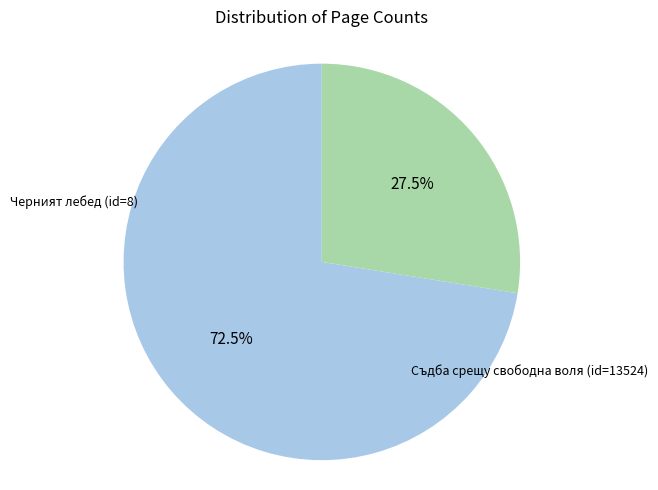

Is there a majority slice in this chart?

Yes